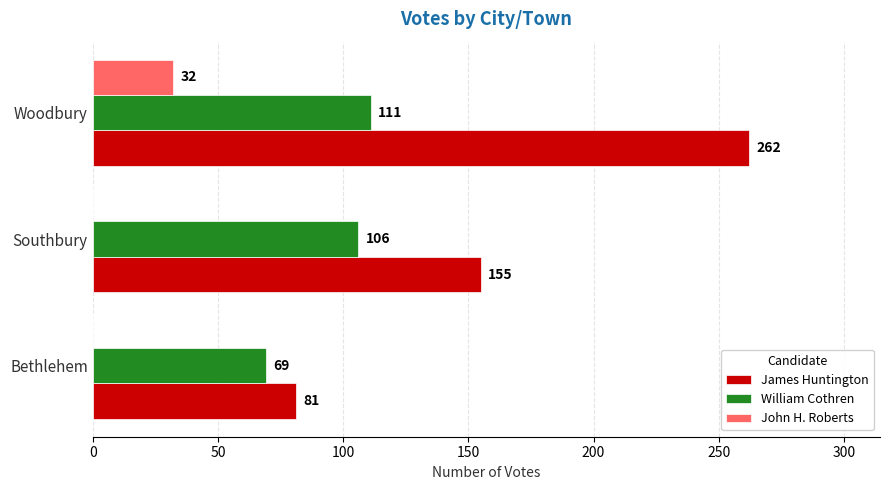

Is it true that William Cothren equals 69 at Bethlehem?

True